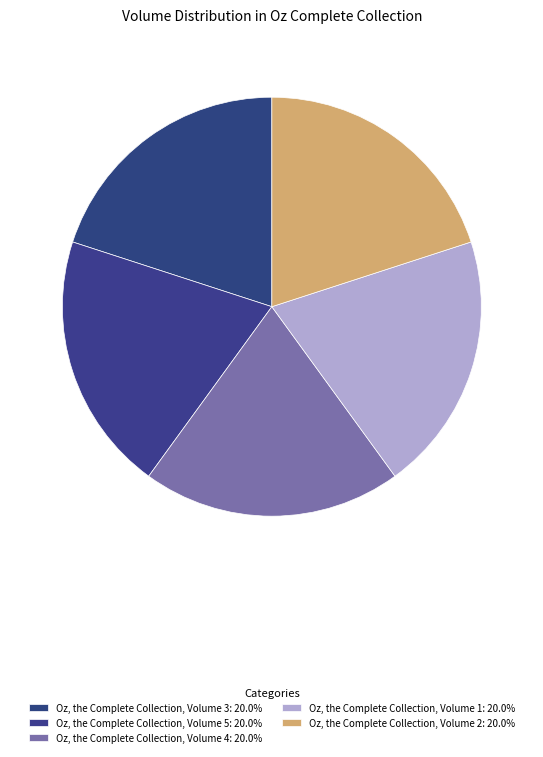

Is the sum of Oz, the Complete Collection, Volume 4 and Oz, the Complete Collection, Volume 5 greater than half?

No